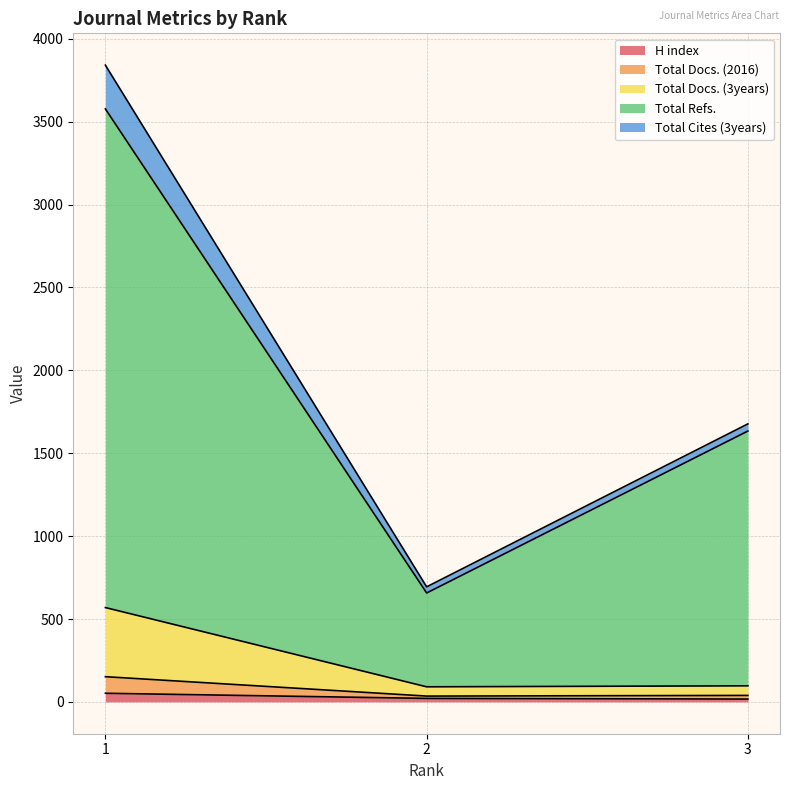

Is the value of H index at 1 greater than the value of Total Docs. (2016) at 3?

Yes